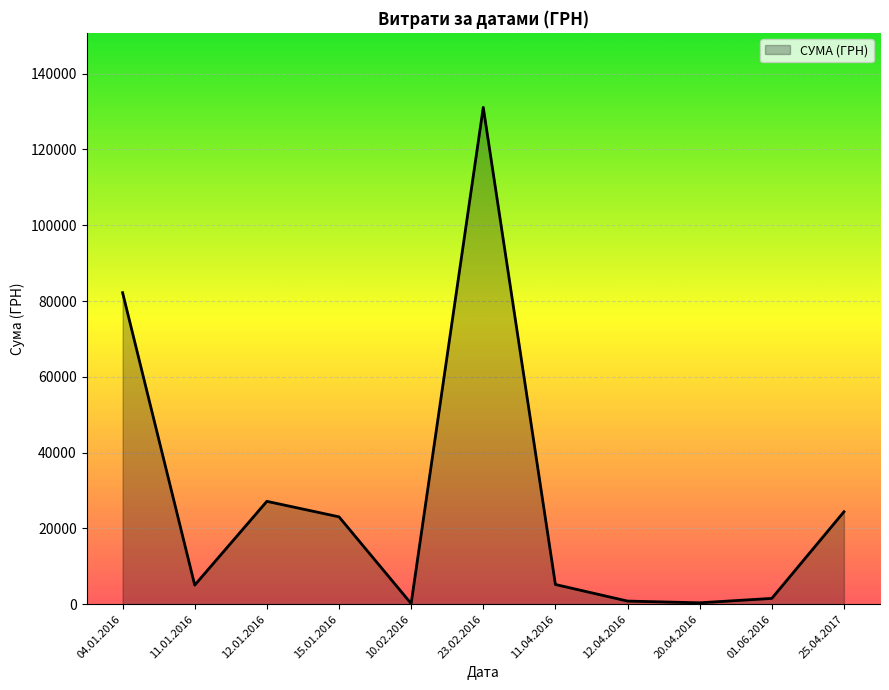

The value at 23.02.2016 is 43056.4. True or false?

False